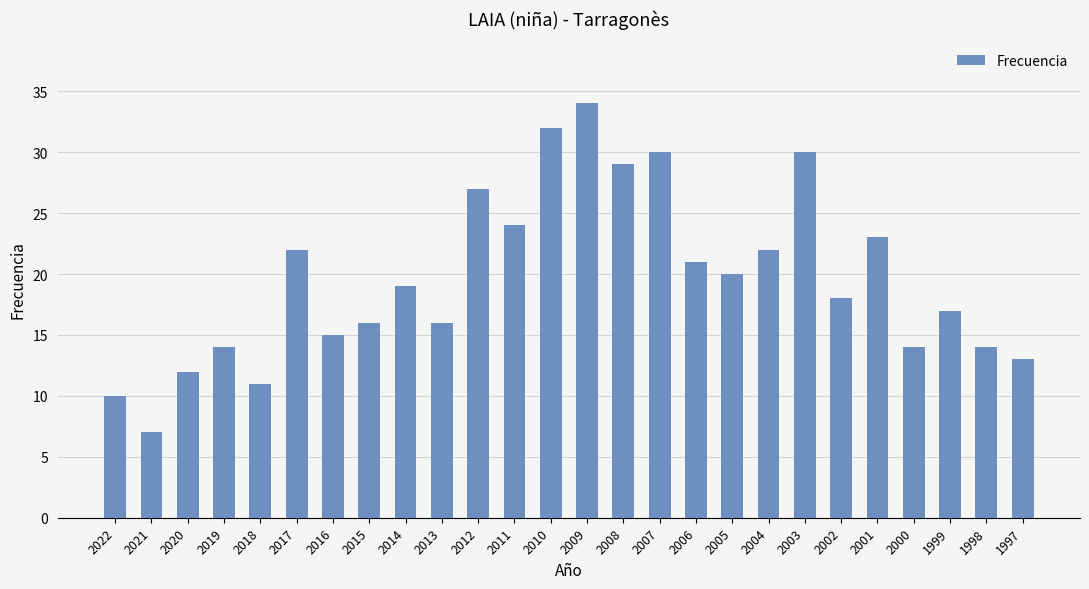

What is the minimum value shown in the chart?

7